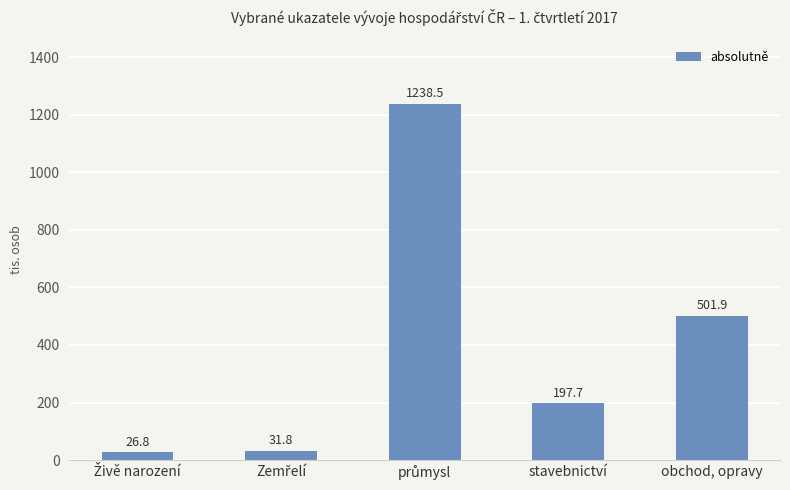

How many data points are less than 197?

2